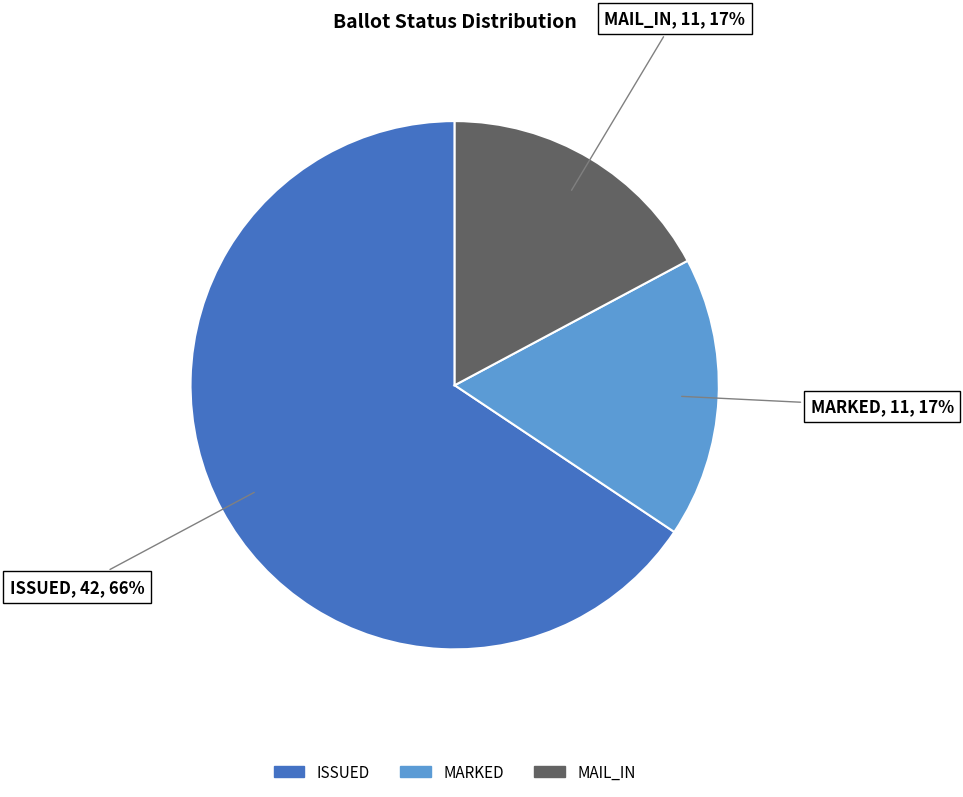

Which category has the biggest portion of the pie?

ISSUED